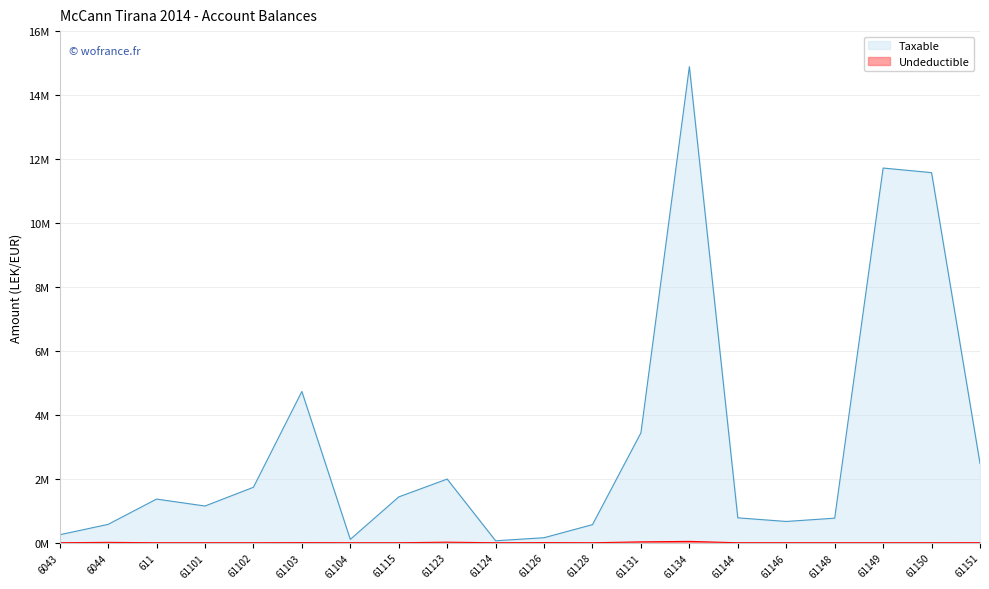

At 61126, list the series in order from smallest to largest.

Undeductible, Taxable